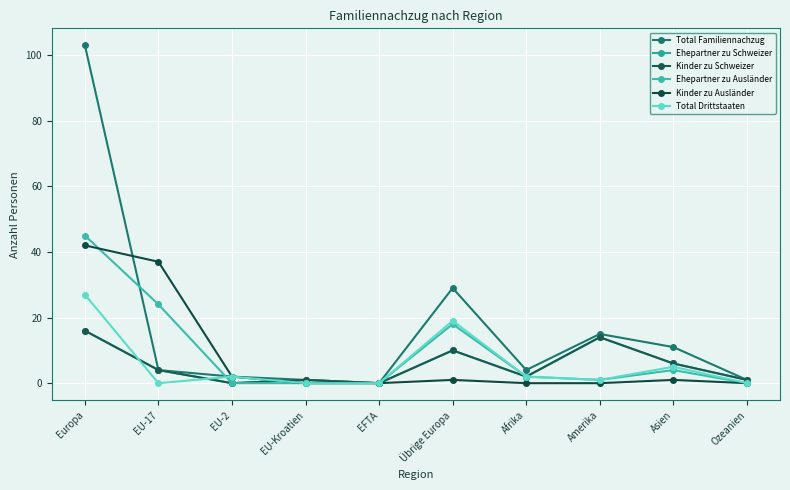

Is this an area chart (filled region under the line)?

No